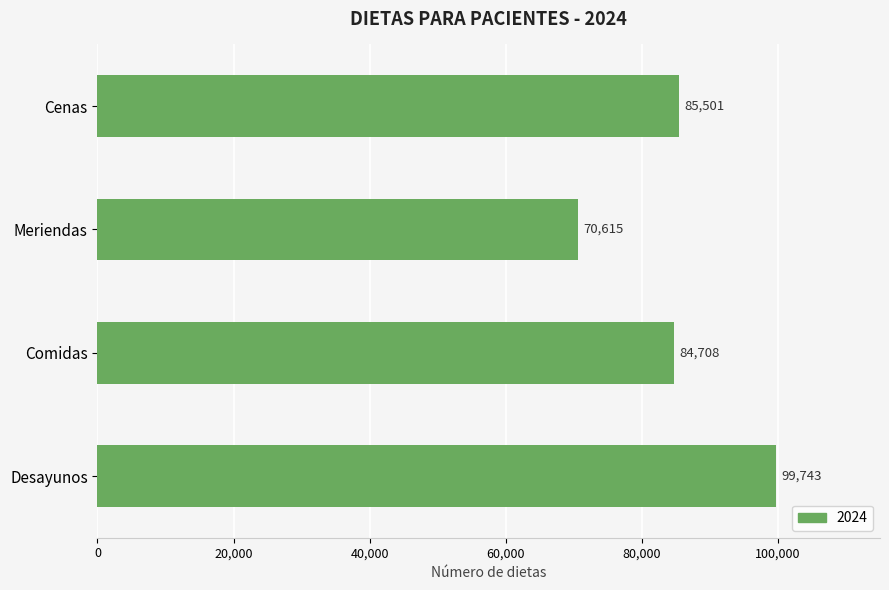

Approximately how many times larger is the value at Meriendas compared to Cenas?

0.8